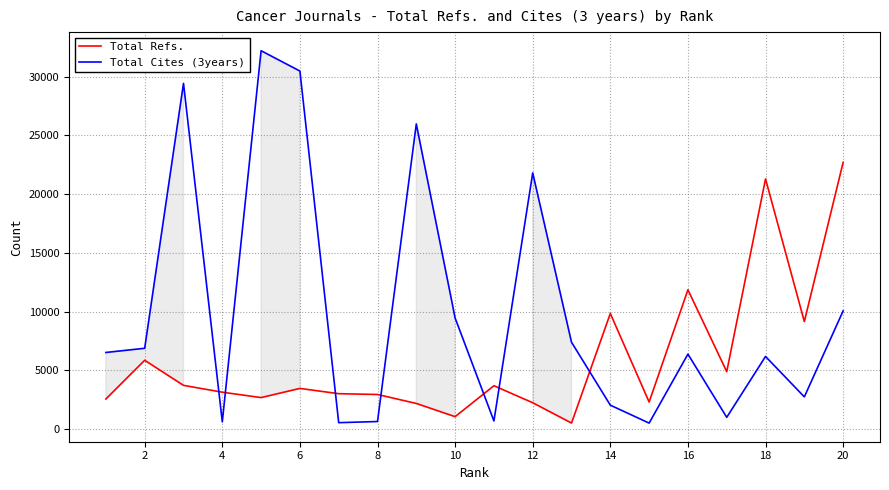

What is the greatest value displayed?

32205